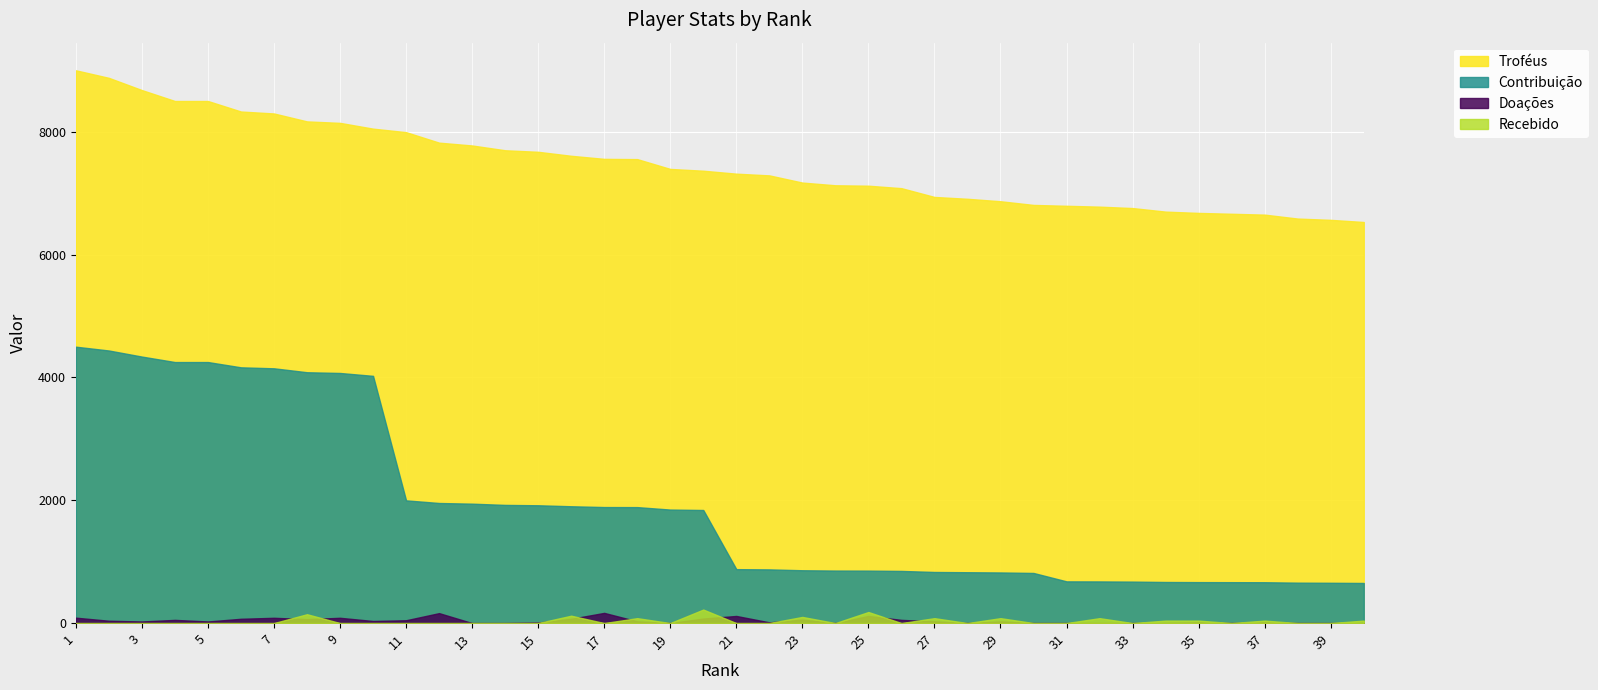

Which label corresponds to the largest value in the chart?

1